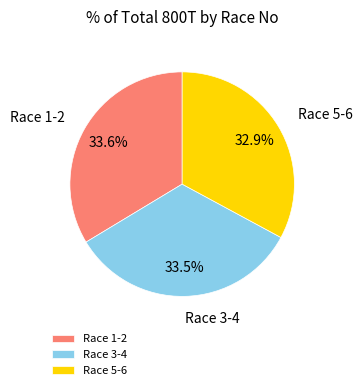

Which slice is the smallest?

Race 5-6